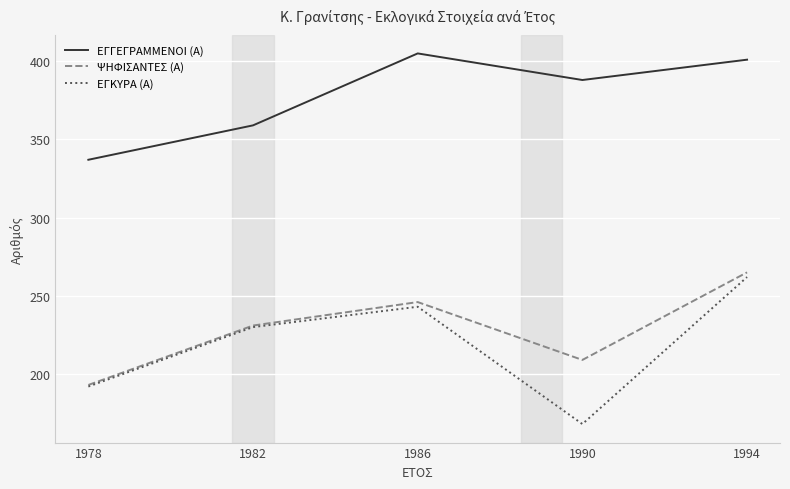

What is the smallest value displayed?

168